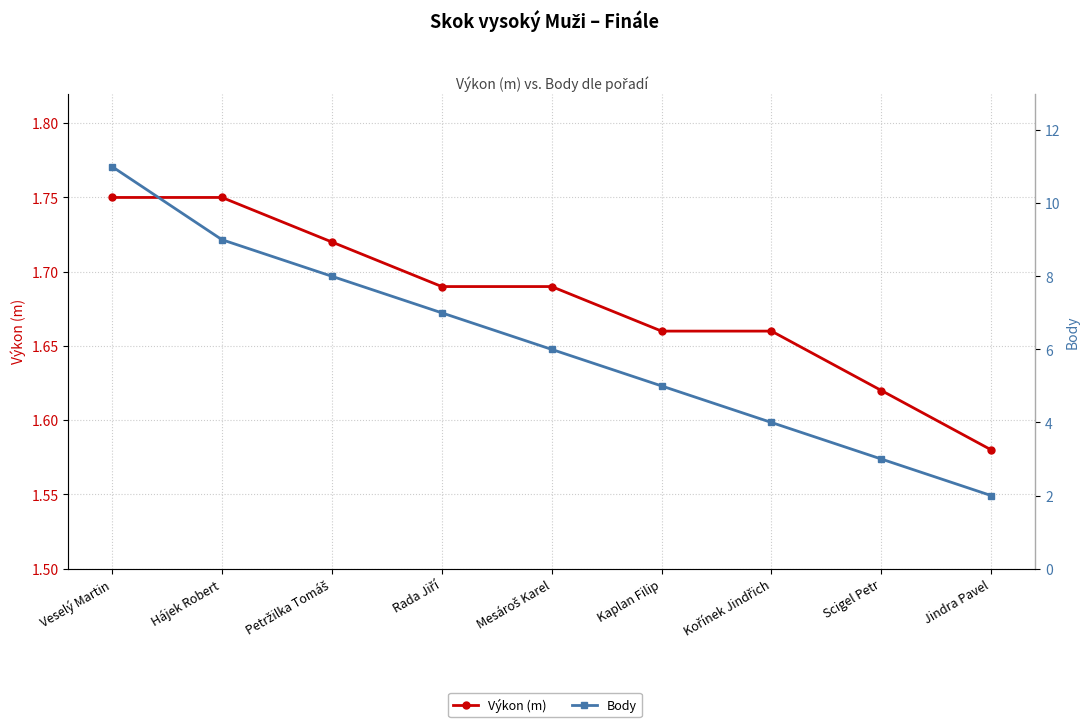

What is the average value of the Body series?

6.1